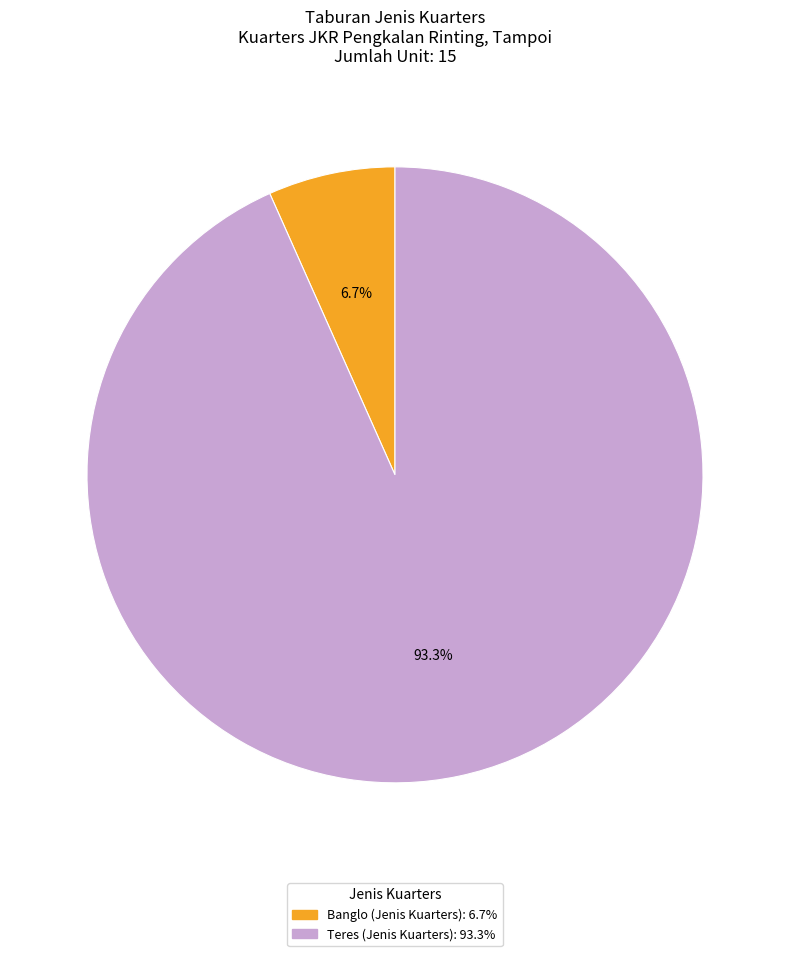

Is there any slice that represents more than half of the pie?

Yes